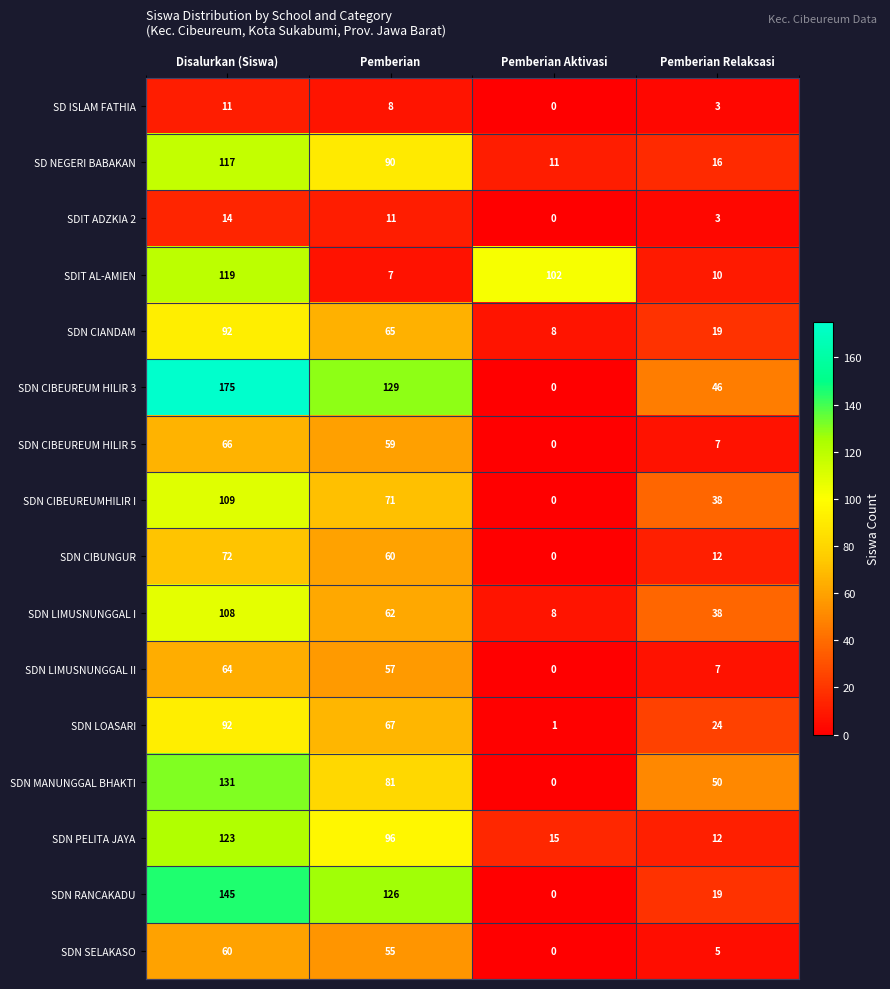

Which series has the largest total across all categories?

SDN CIBEUREUM HILIR 3